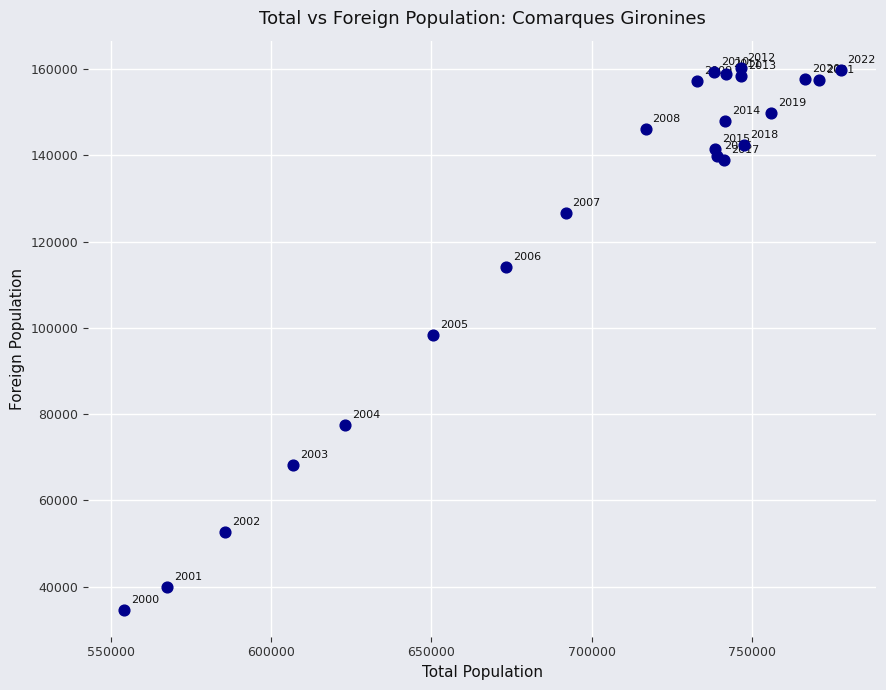

What Y value in the scatter plot is closest to 97496?

98266